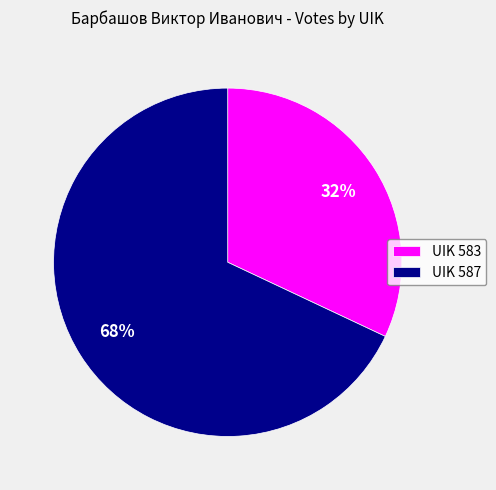

Is there any slice that represents more than half of the pie?

Yes